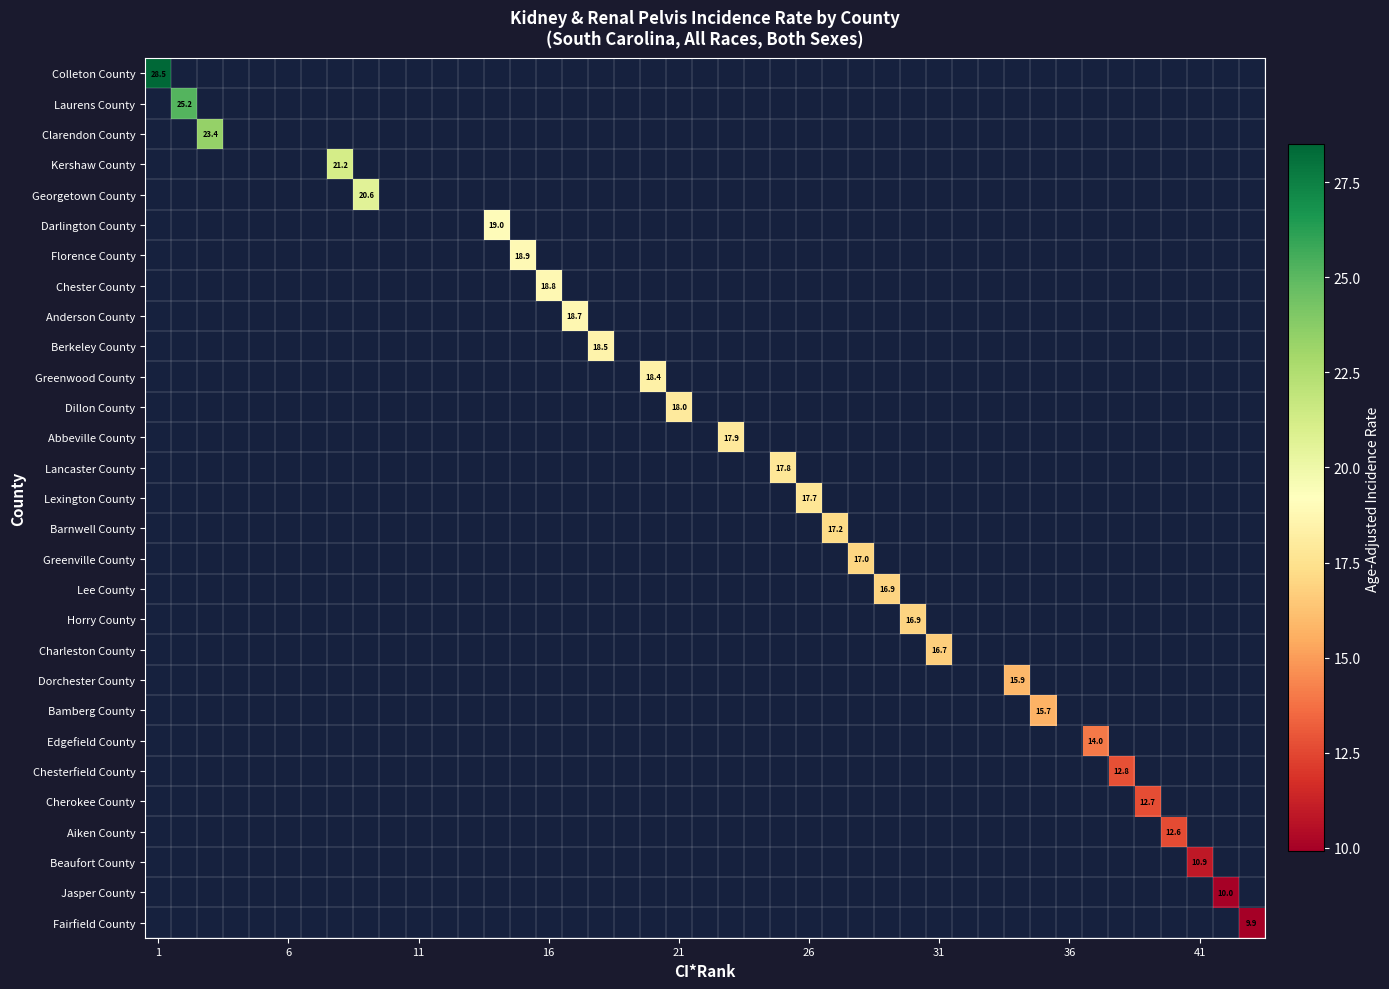

What value does the Cherokee County series have at rate?

12.7